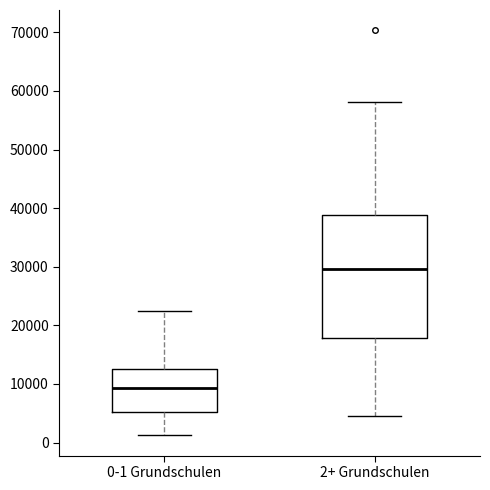

Where does the lower whisker of the box for 0-1 Grundschulen end on the y-axis? The values are not printed on the chart, so give them approximately, as read against the axis.

1000